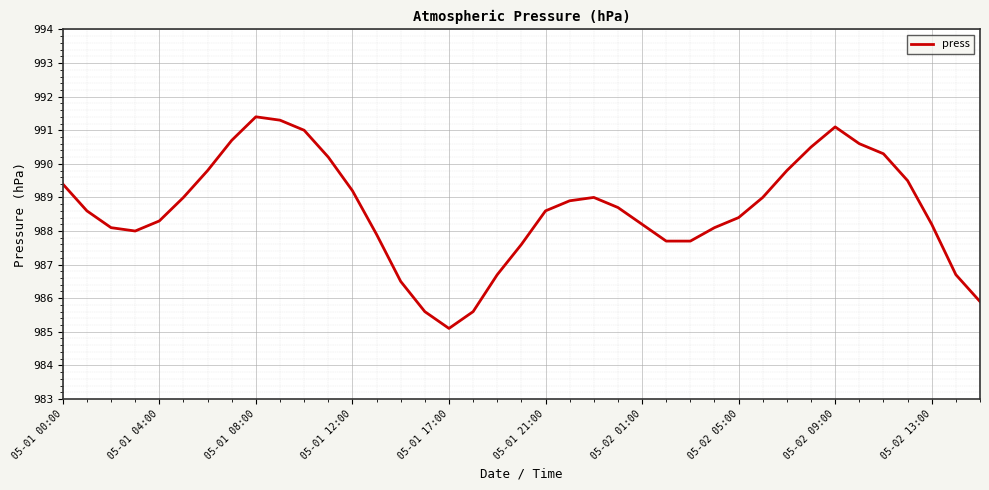

What is the smallest value displayed?

985.1